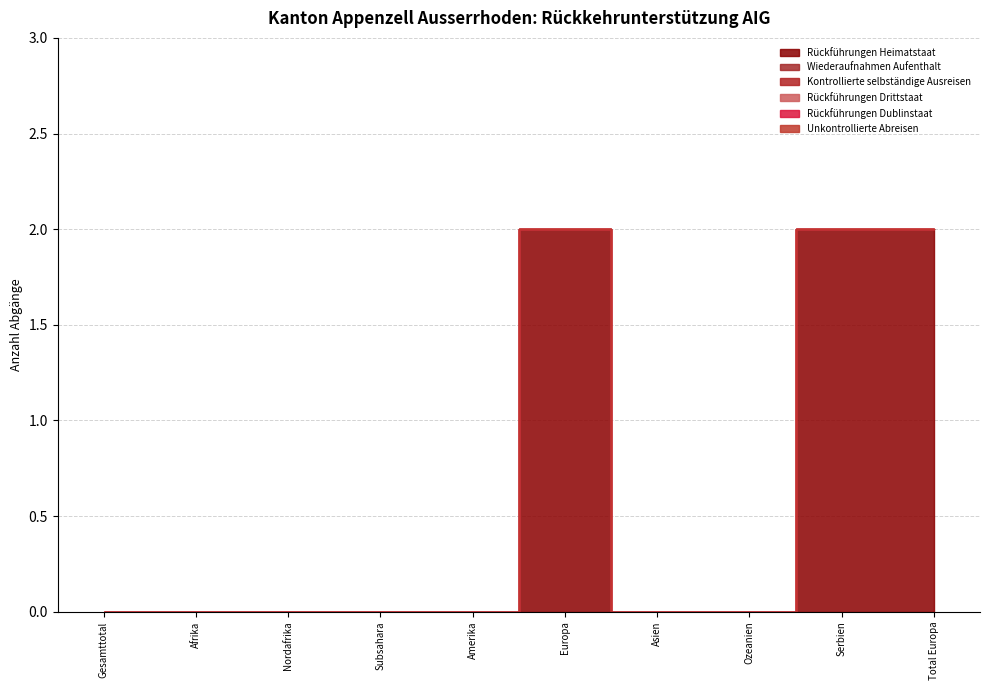

True or false: Rückführungen Dublinstaat and Kontrollierte selbständige Ausreisen cross at least once.

False